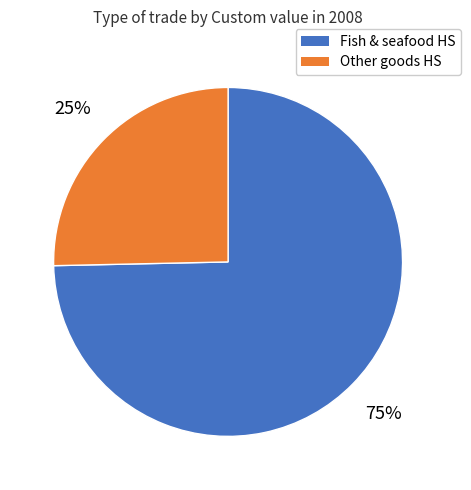

True or false: Fish & seafood HS accounts for 75% of the total.

True